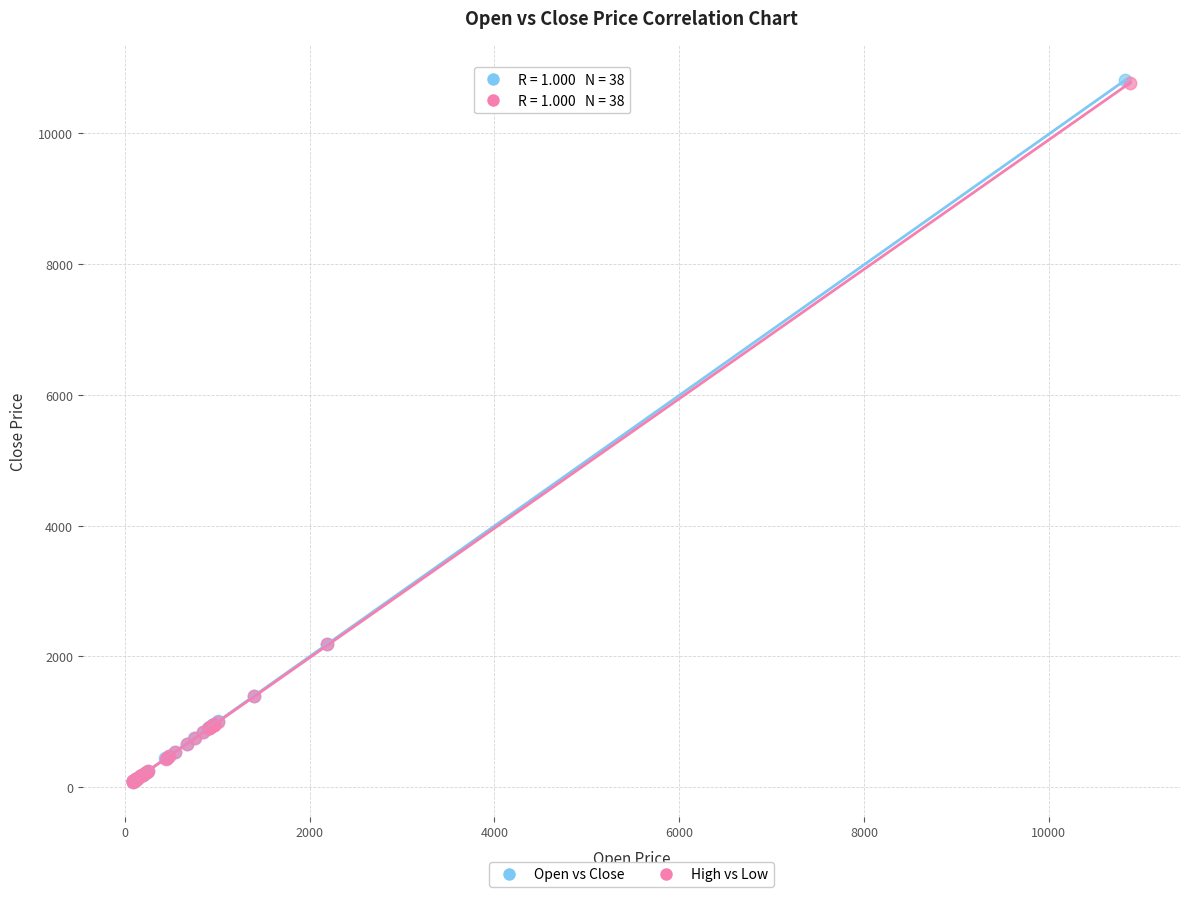

Which series has the largest Y range (max minus min)?

Open vs Close